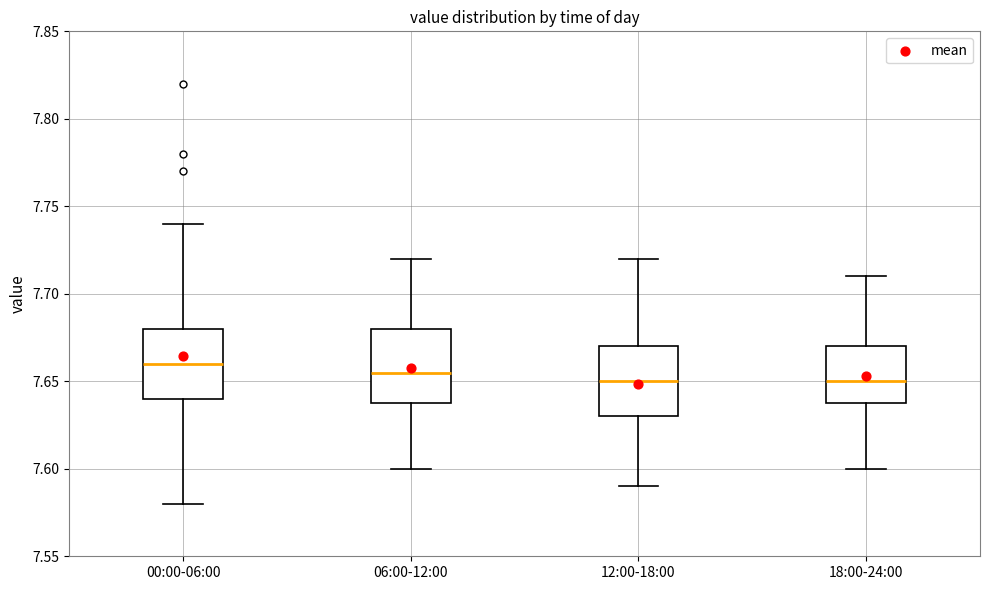

Reading left to right, read every box against the y-axis: the position of its median line, the range the box covers, and the ends of its whiskers. The values are not printed on the chart, so give them approximately, as read against the axis.

00:00-06:00: median 7.660, box 7.640 to 7.680, whiskers 7.580 to 7.740
06:00-12:00: median 7.655, box 7.640 to 7.680, whiskers 7.600 to 7.720
12:00-18:00: median 7.650, box 7.630 to 7.670, whiskers 7.590 to 7.720
18:00-24:00: median 7.650, box 7.640 to 7.670, whiskers 7.600 to 7.710